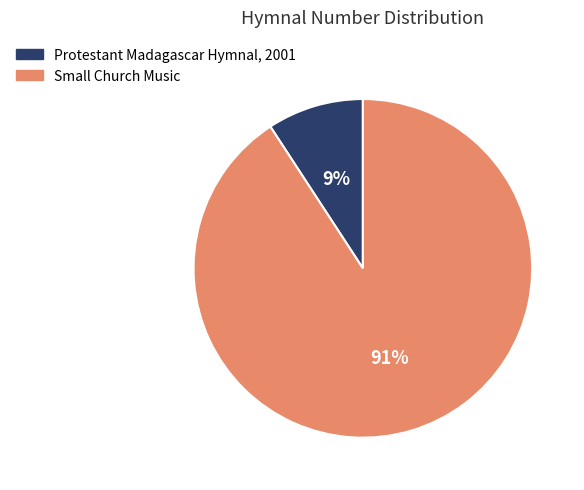

Count the number of slices in the pie.

2